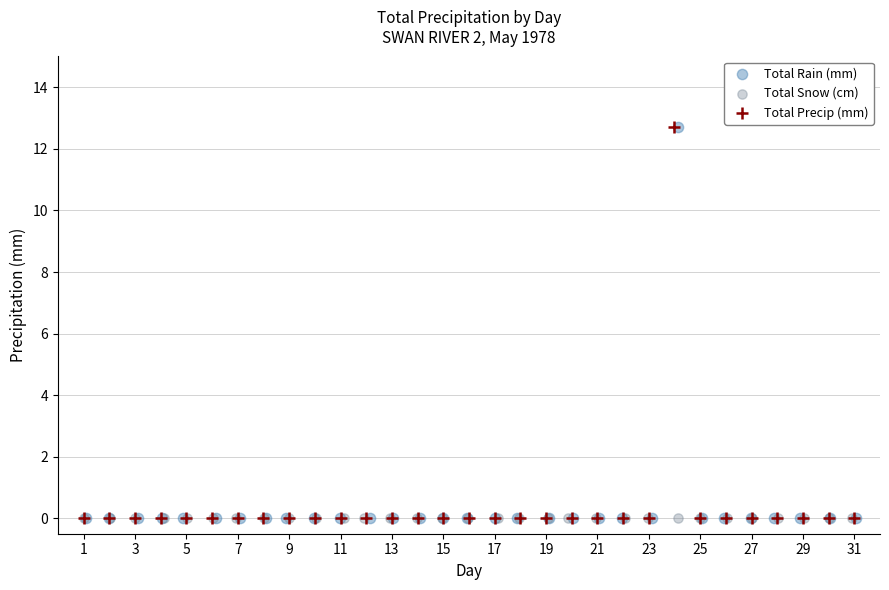

What are all the series names shown in the legend?

Total Rain (mm), Total Snow (cm), Total Precip (mm)